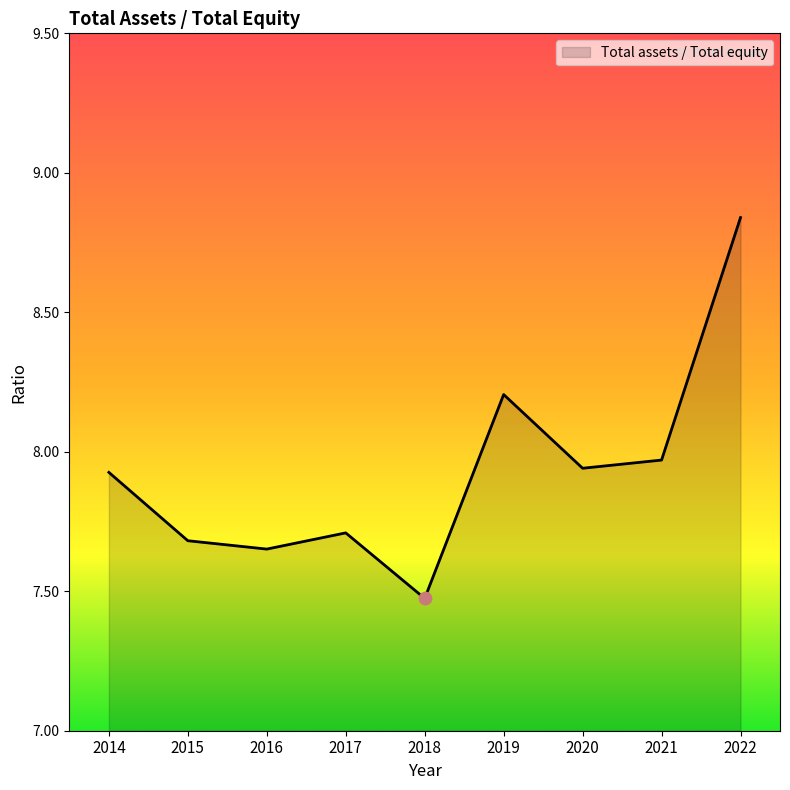

What is the change in value from 2014 to 2018?

-0.5